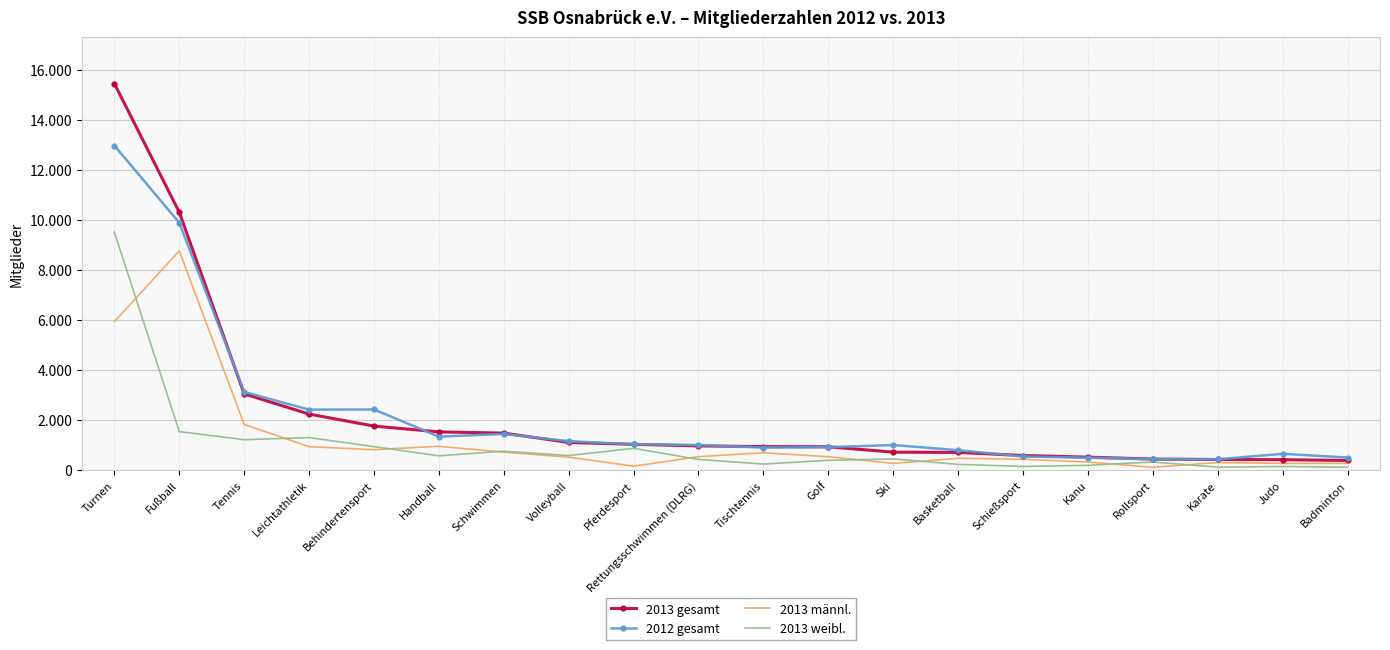

What is the difference between the maximum and minimum values in the 2013 männl. series?

8654